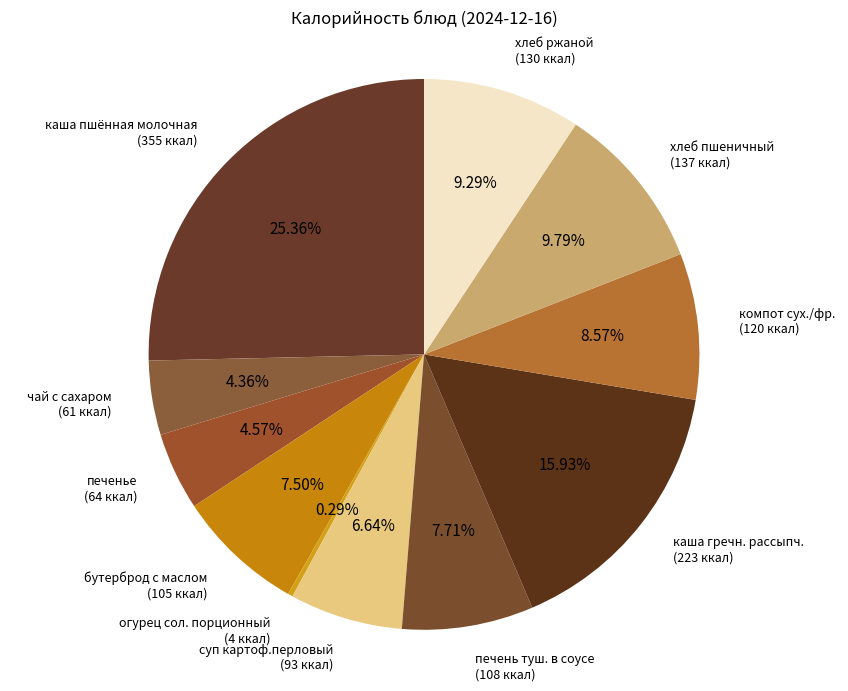

Count the number of slices in the pie.

11